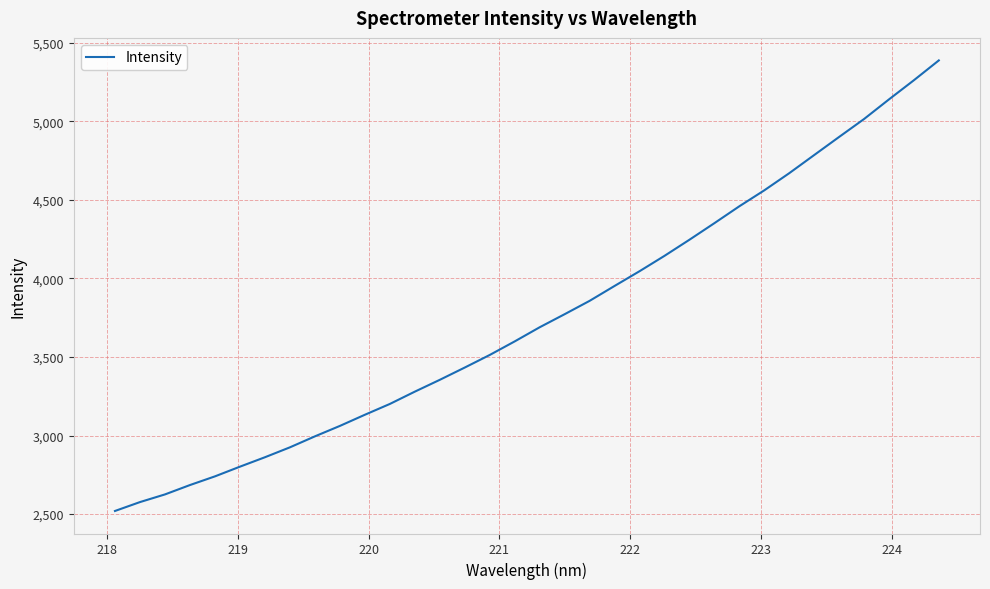

What is the minimum value shown in the chart?

2520.0